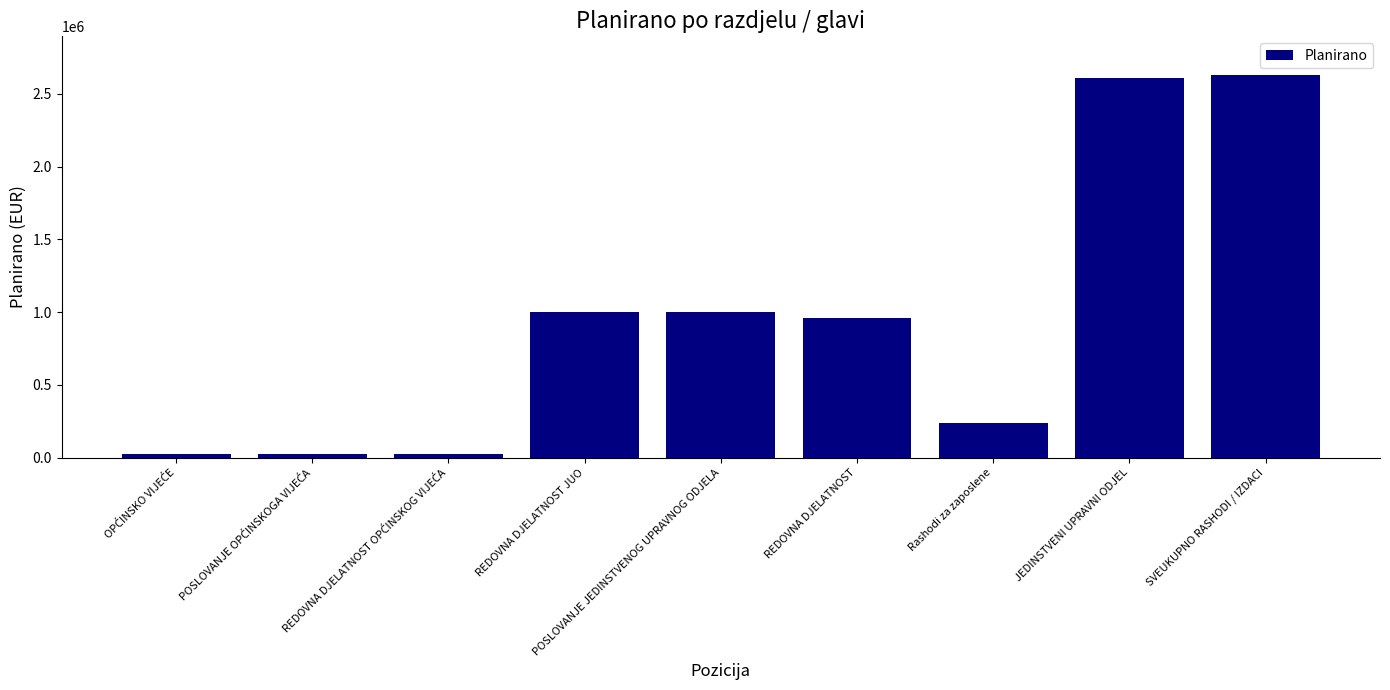

What is the difference between the maximum and second lowest values?

2608099.2